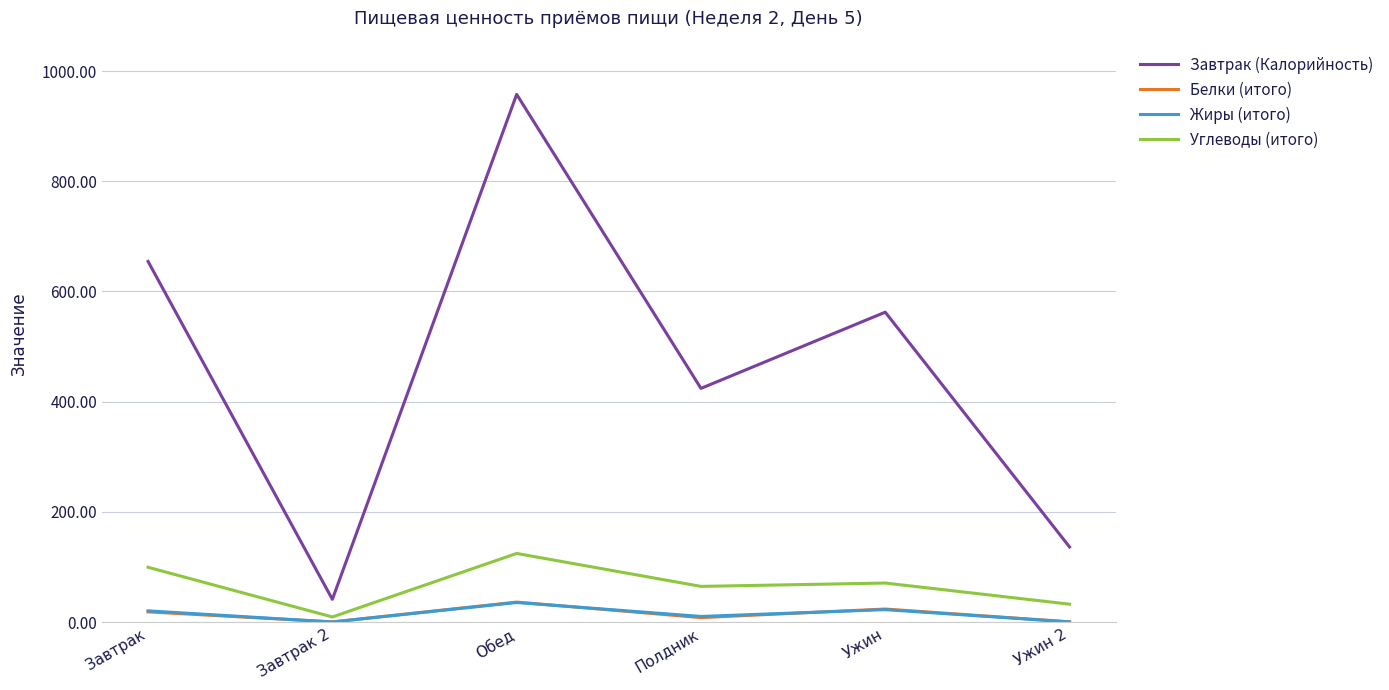

Read the Белки (итого) value at Ужин 2.

0.6